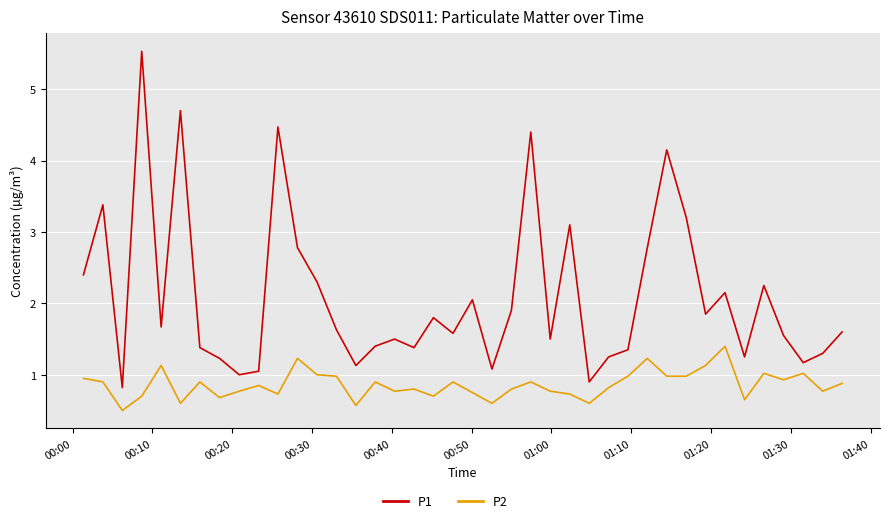

What is the difference between the maximum and minimum values in the P1 series?

4.7